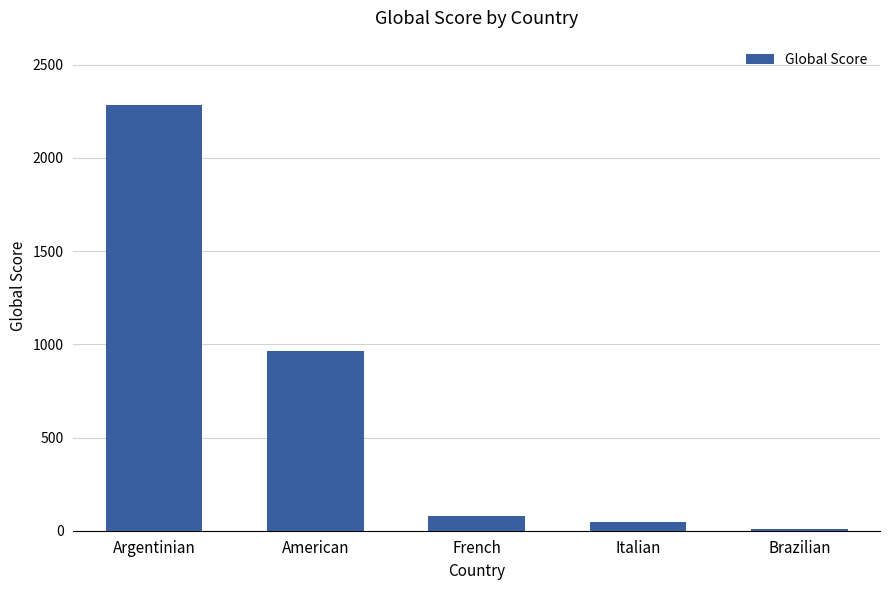

Count the number of data series in this chart.

1